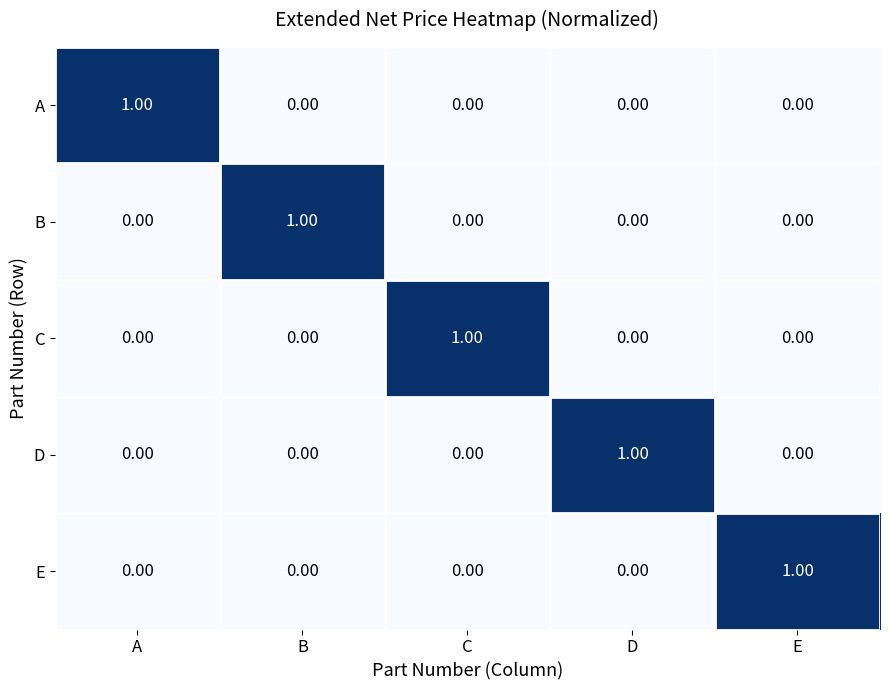

Is the value of E at E greater than the value of D at E?

Yes